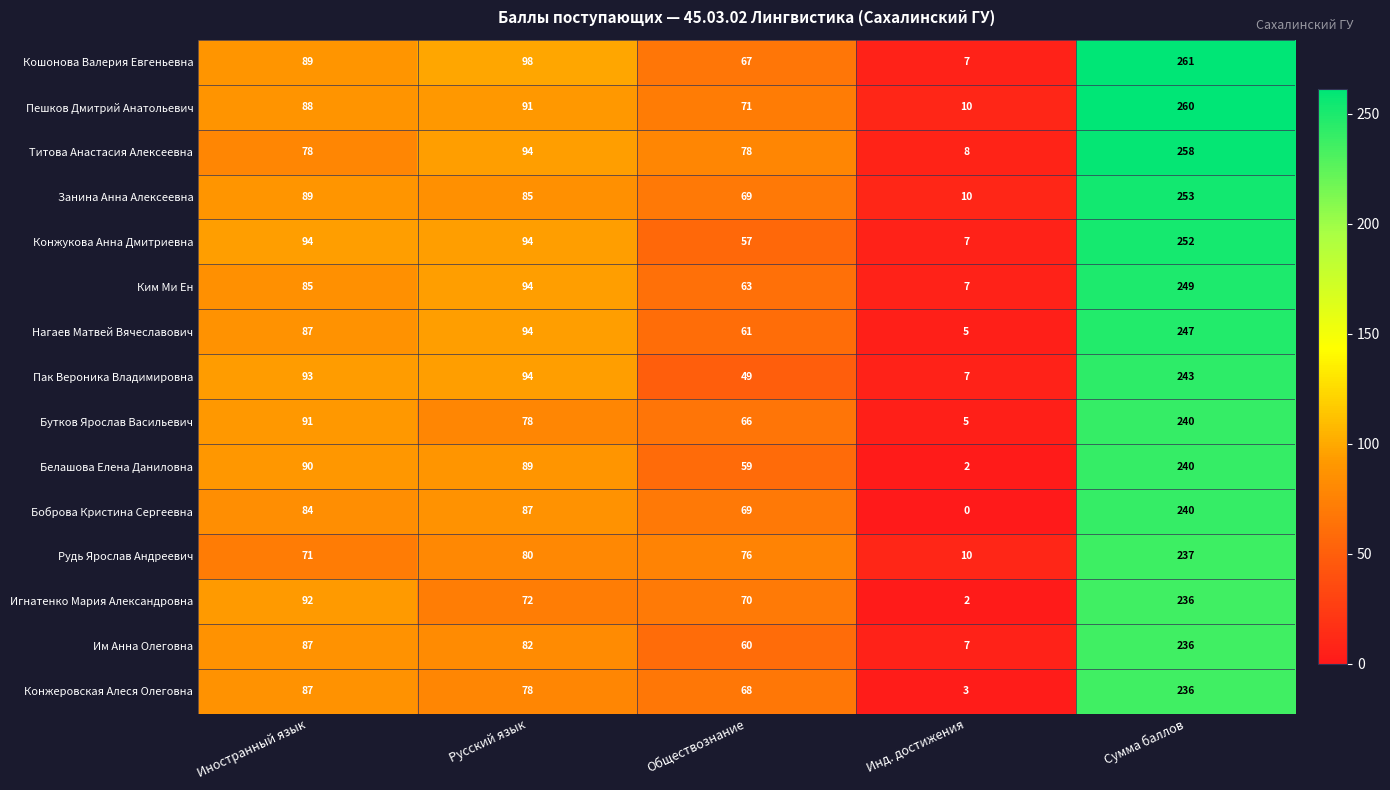

At which label is Ким Ми Ен closest to 128?

Русский язык